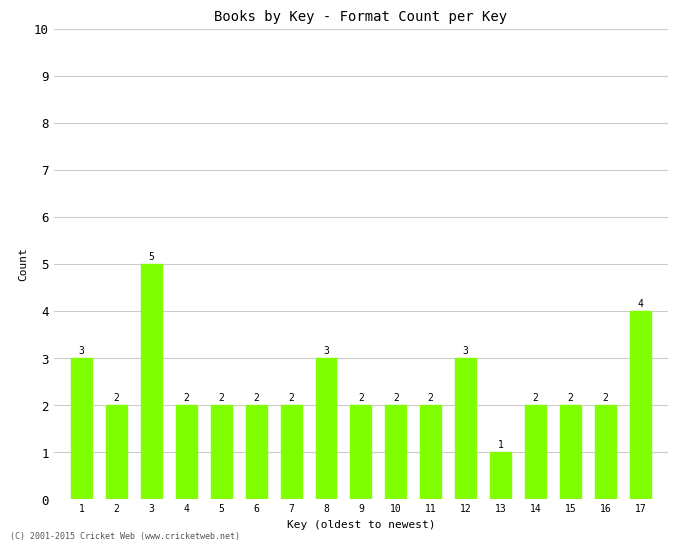

Reading left to right, list all the values displayed in this chart.

3	2	5	2	2	2	2	3	2	2	2	3	1	2	2	2	4